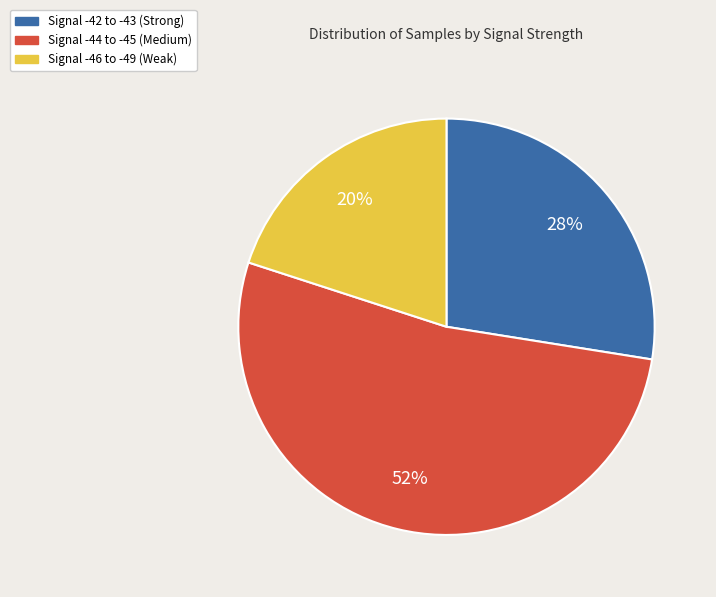

To the nearest percent, what percentage of the pie is Signal -46 to -49 (Weak)?

20%